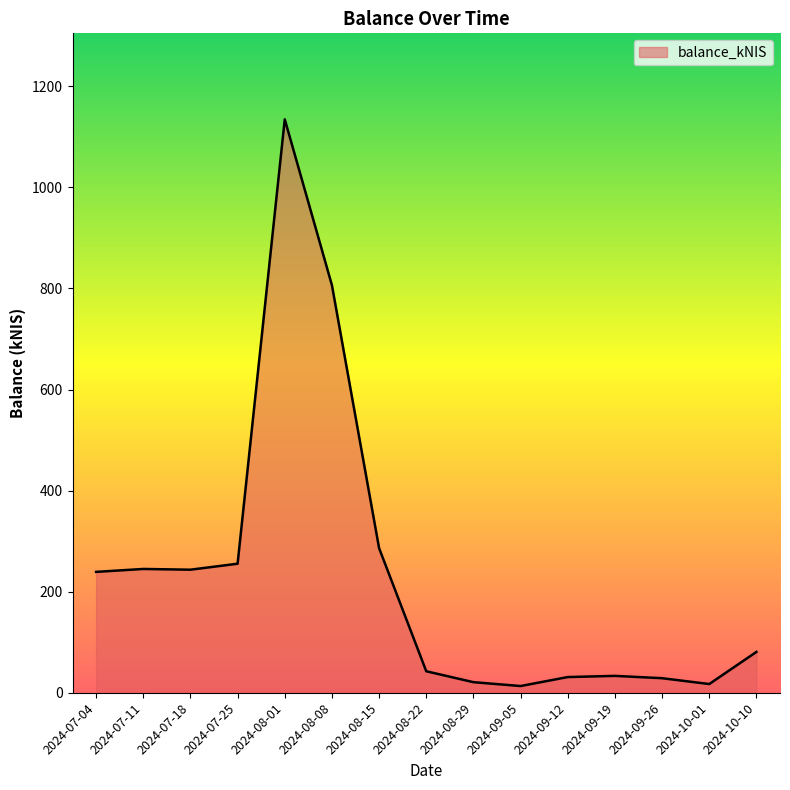

What is the maximum value shown in the chart?

1134.7